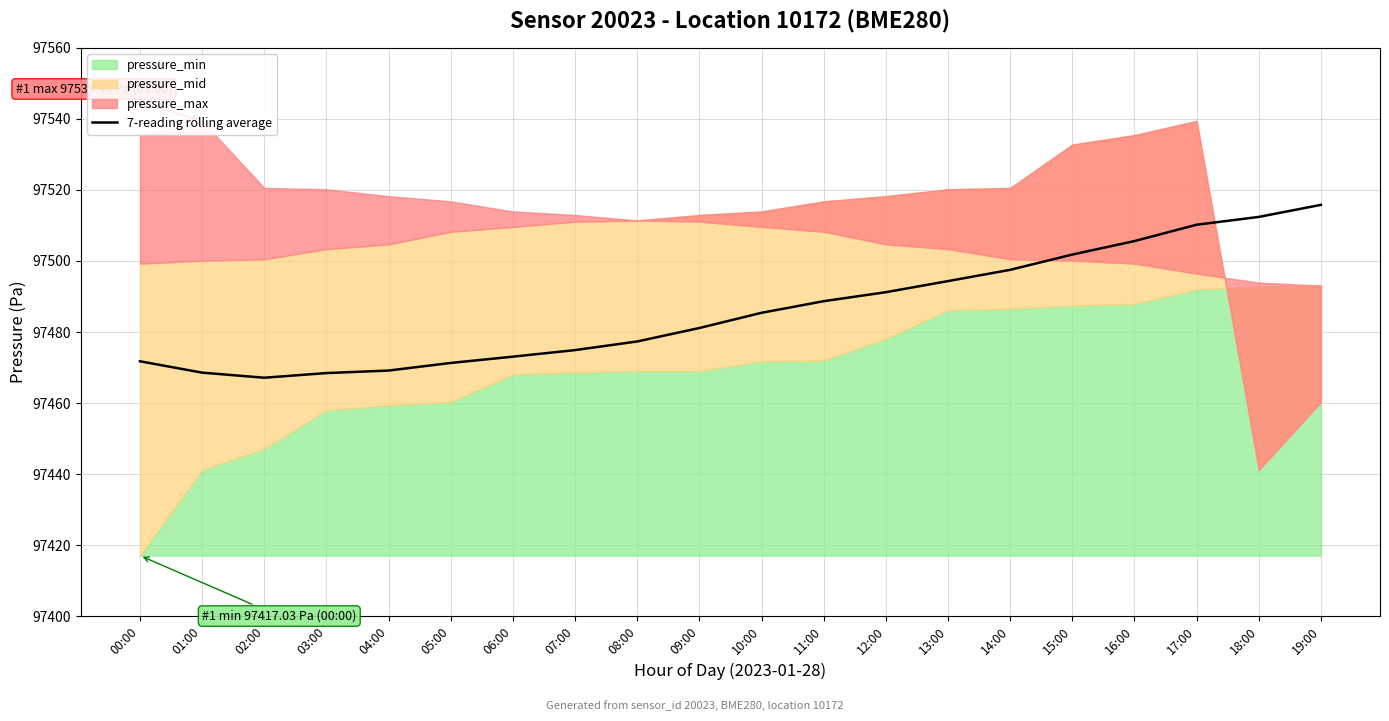

What is the change in value from 06:00 to 11:00?

+15.6